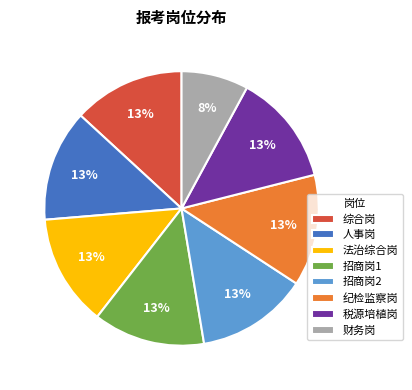

Do 招商岗2 and 招商岗1 together represent more than half of the pie?

No